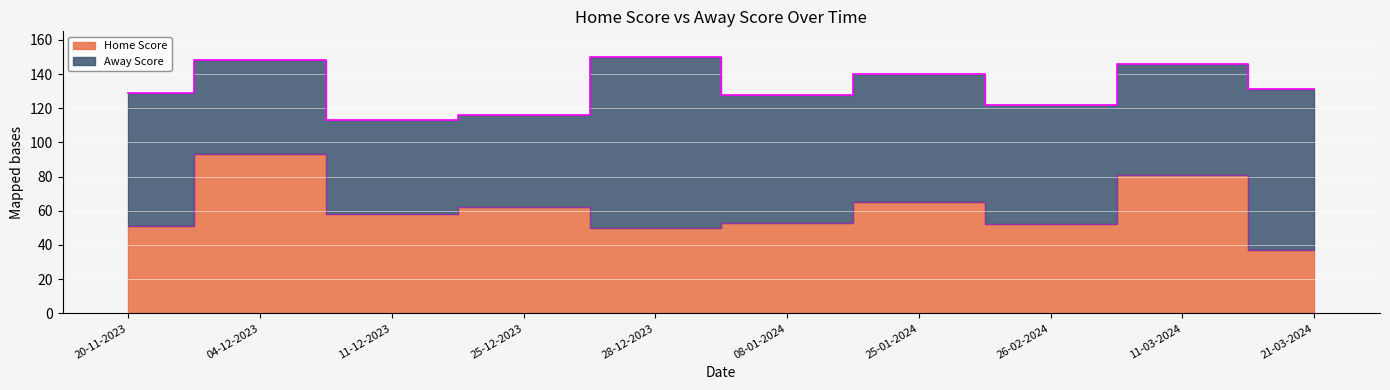

Reading left to right, extract all data points from this chart.

20-11-2023=51	04-12-2023=93	11-12-2023=58	25-12-2023=62	28-12-2023=50	08-01-2024=53	25-01-2024=65	26-02-2024=52	11-03-2024=81	21-03-2024=37